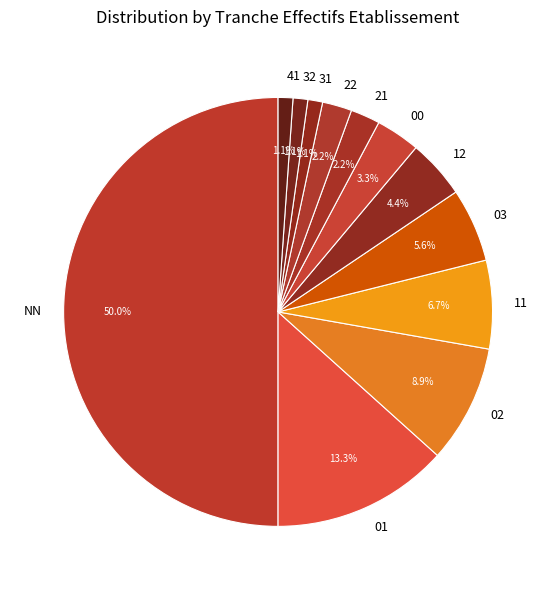

Count the number of slices in the pie.

12